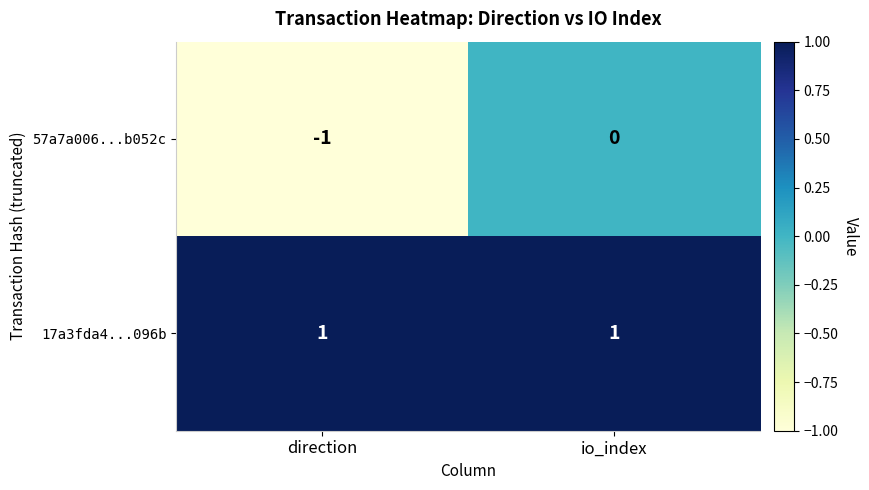

Rank the series by their maximum value, from highest to lowest.

17a3fda4...096b, 57a7a006...b052c